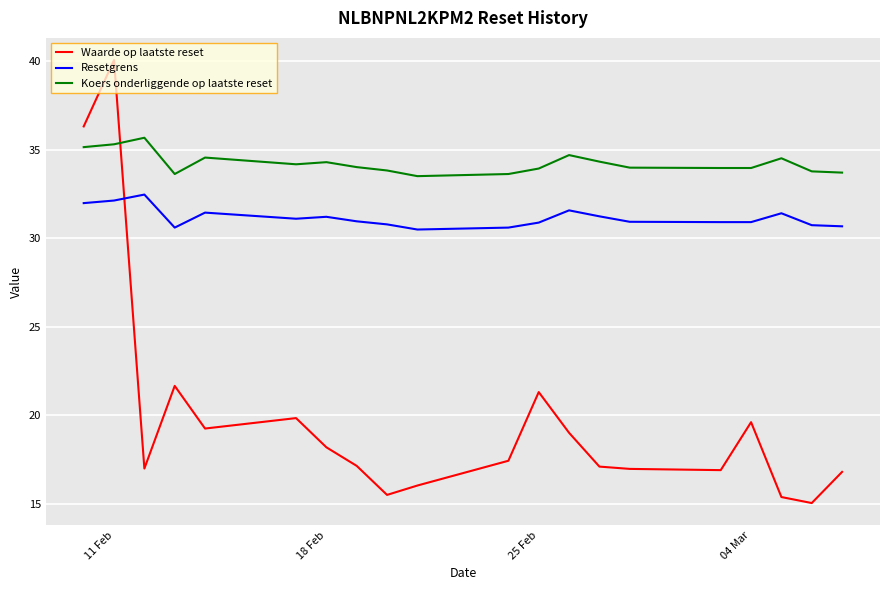

Which series has the largest total across all categories?

Koers onderliggende op laatste reset